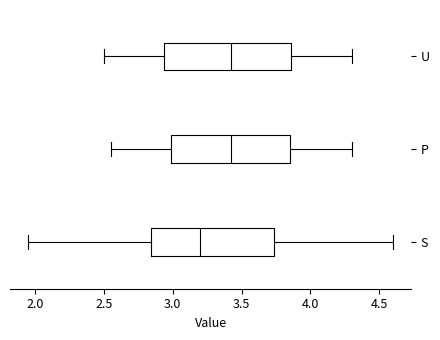

Reading bottom to top, read every box against the x-axis: the position of its median line, the range the box covers, and the ends of its whiskers. The values are not printed on the chart, so give them approximately, as read against the axis.

S: median 3.20, box 2.85 to 3.75, whiskers 1.95 to 4.60
P: median 3.45, box 3.00 to 3.85, whiskers 2.55 to 4.30
U: median 3.45, box 2.95 to 3.85, whiskers 2.50 to 4.30